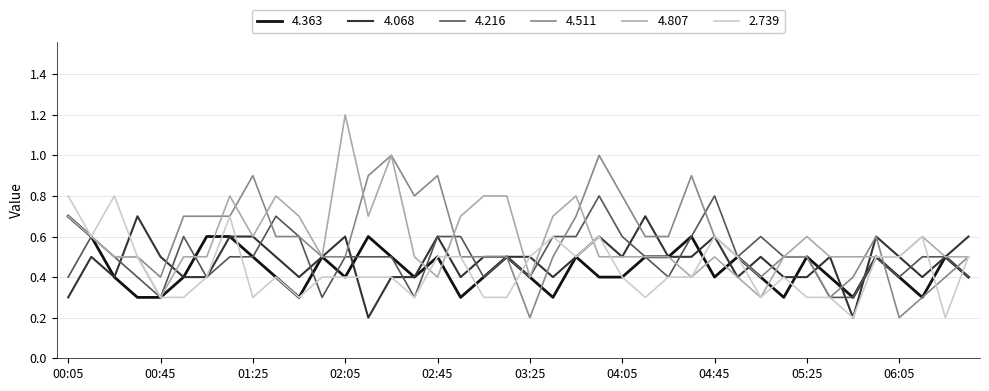

Which series has the widest spread of values?

4.807